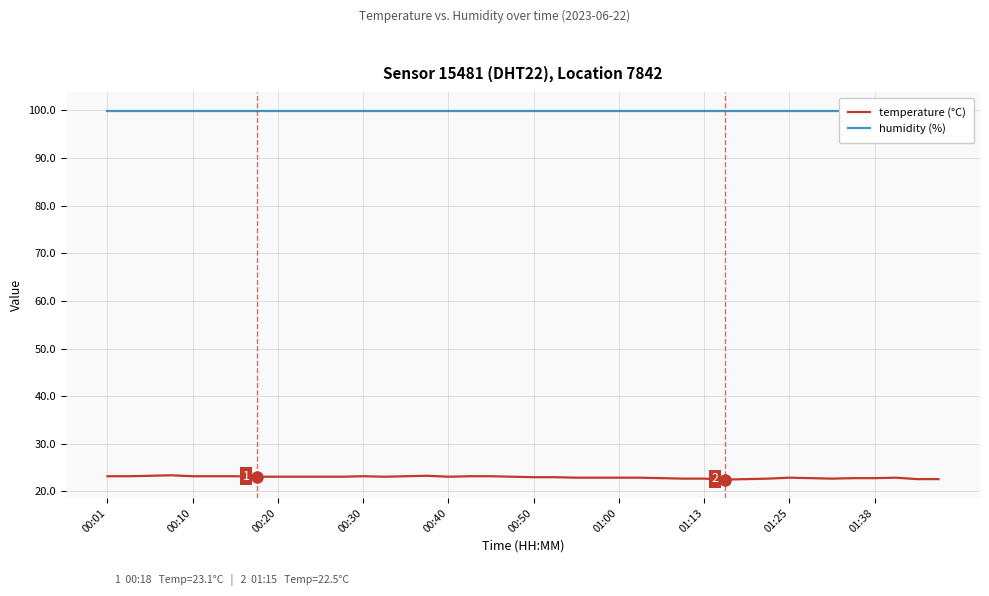

Is it true that temperature (°C) equals 4.9 at 00:30?

False